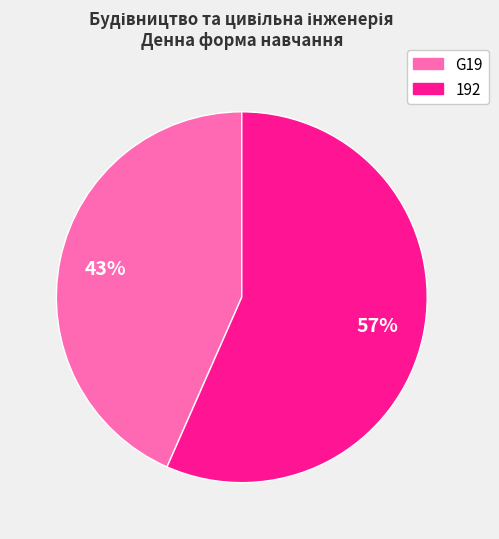

Rank the categories by value from highest to lowest.

192, G19